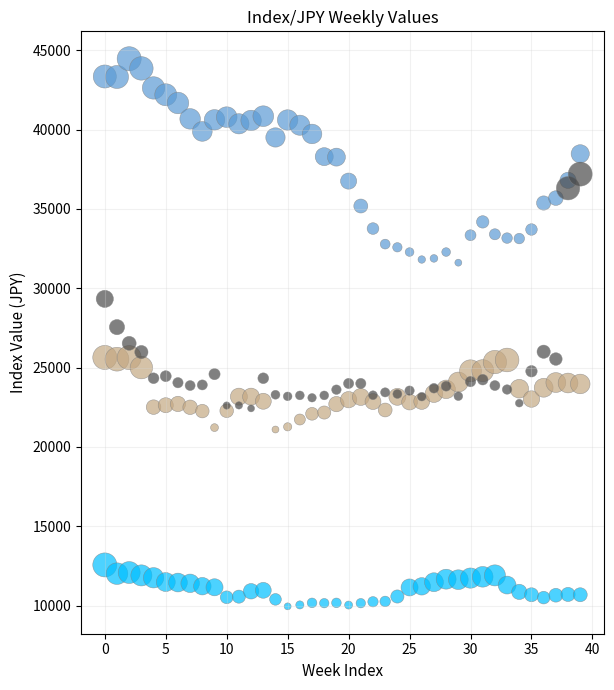

What are all the series names shown in the legend?

NKY/JPY, DAX/JPY, FTS/JPY, DJI/JPY